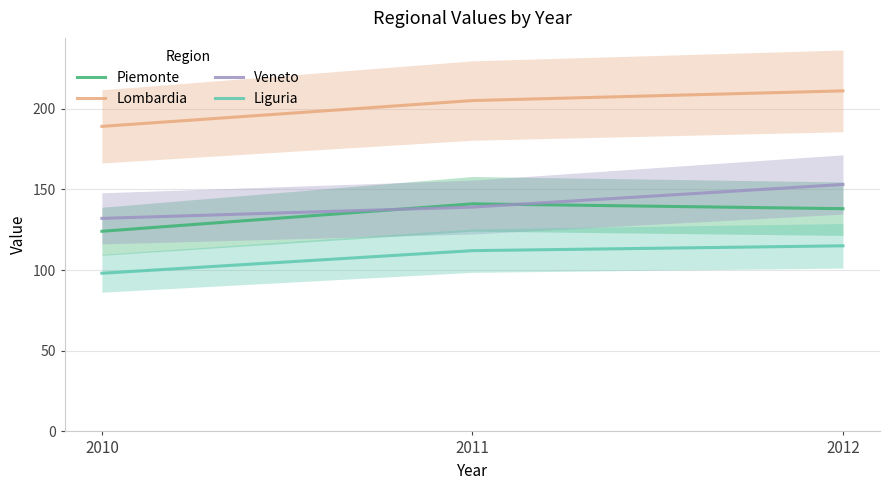

How many data points does each series have?

3